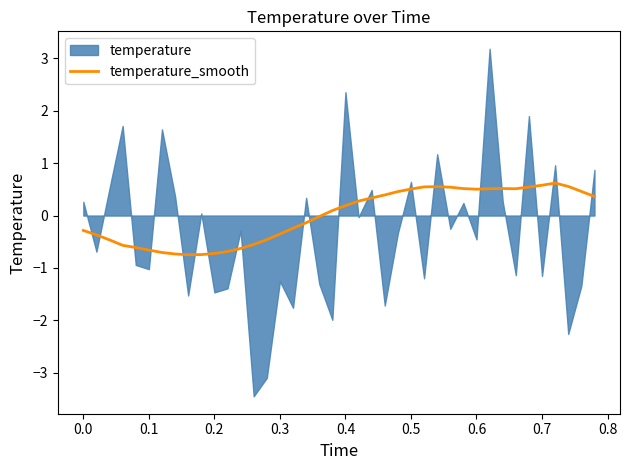

The temperature_smooth series shows 0.5 at 0.5. True or false?

True